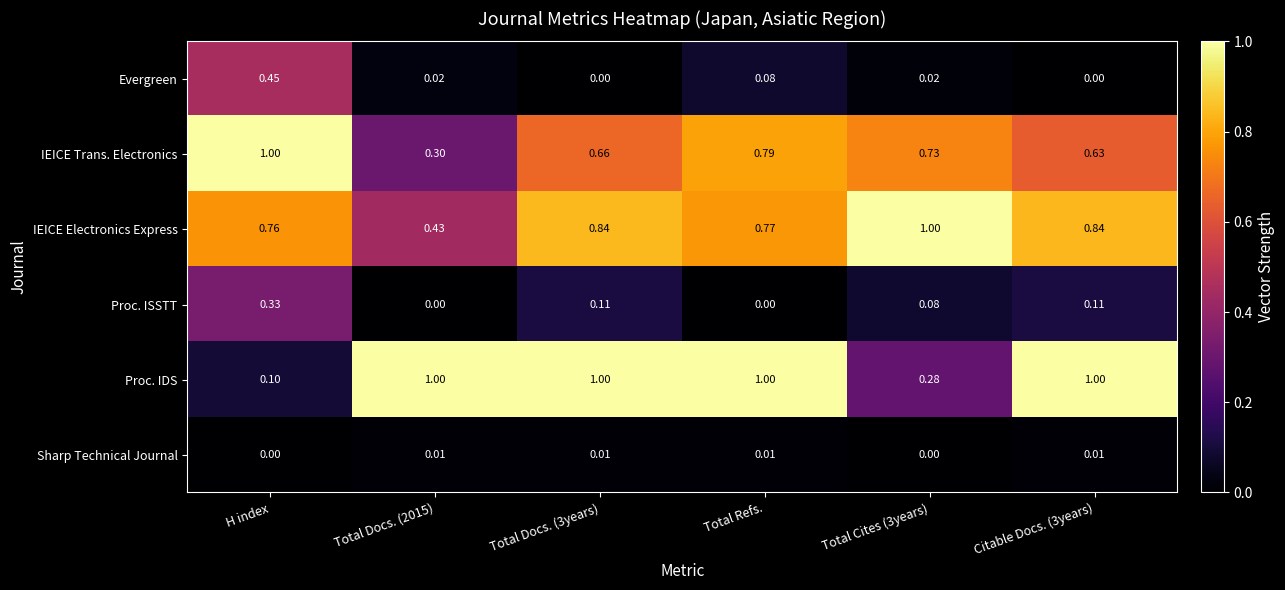

At Total Docs. (3years), list the series in order from smallest to largest.

Evergreen, Sharp Technical Journal, Proc. ISSTT, IEICE Trans. Electronics, IEICE Electronics Express, Proc. IDS